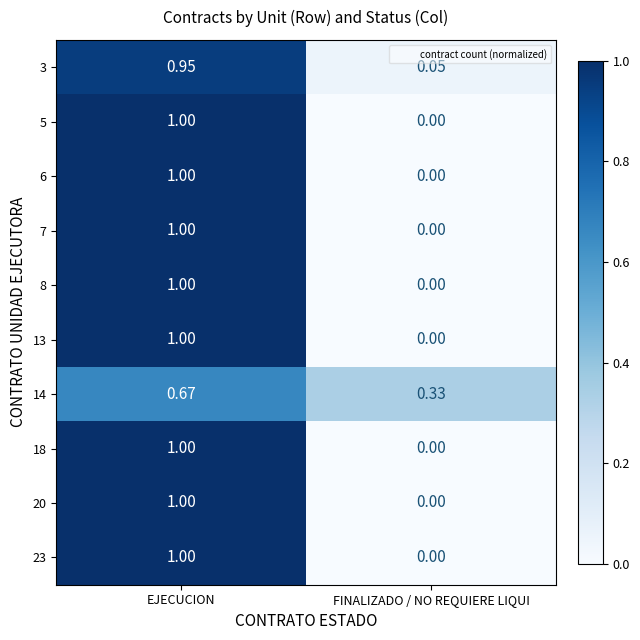

At which label is 14 closest to 0?

FINALIZADO / NO REQUIERE LIQUI